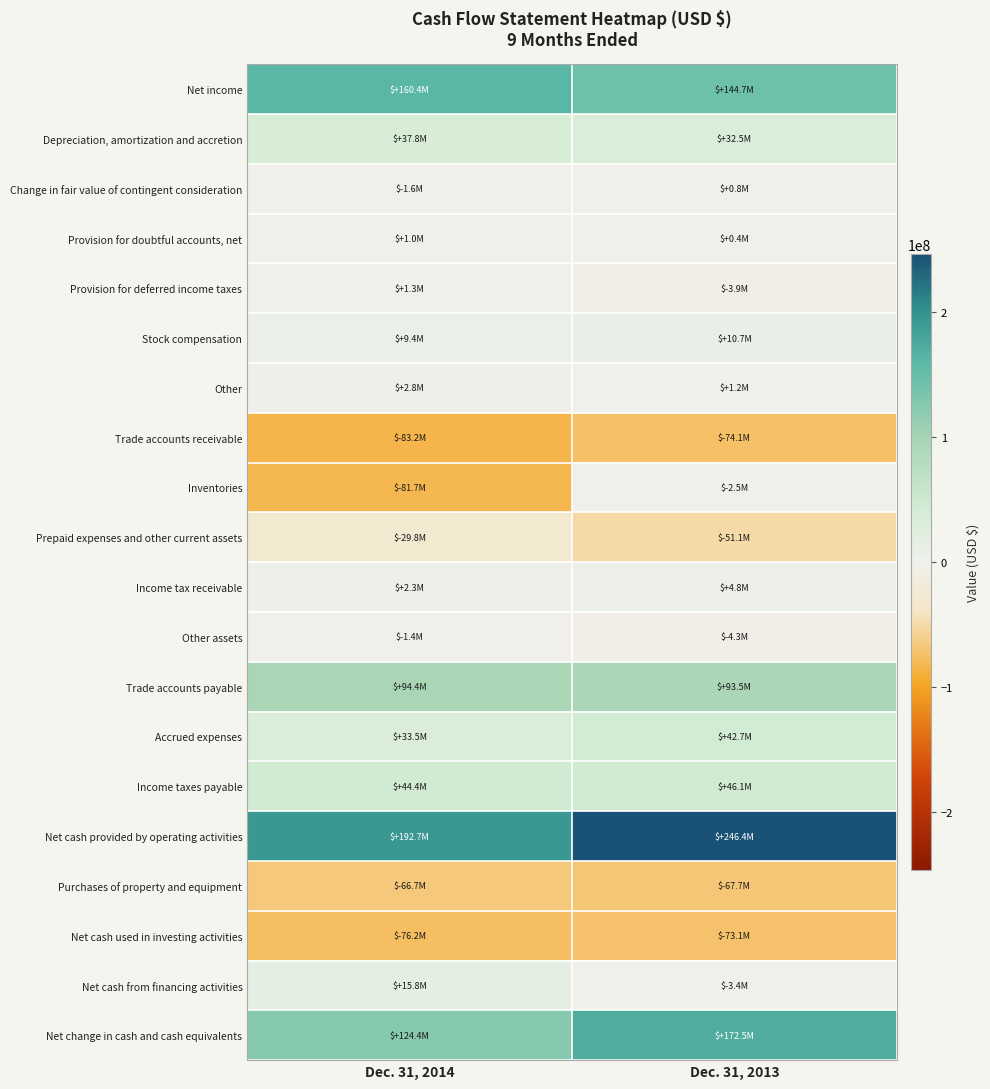

Which series has the largest range (max minus min)?

Inventories